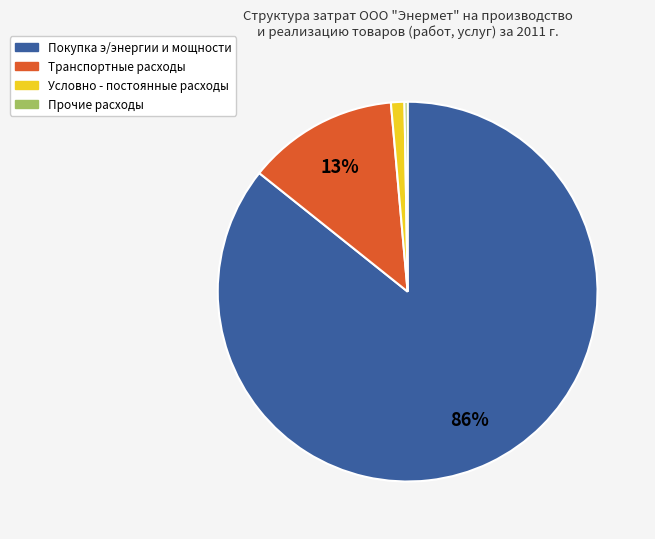

Which slice is the largest?

Покупка э/энергии и мощности